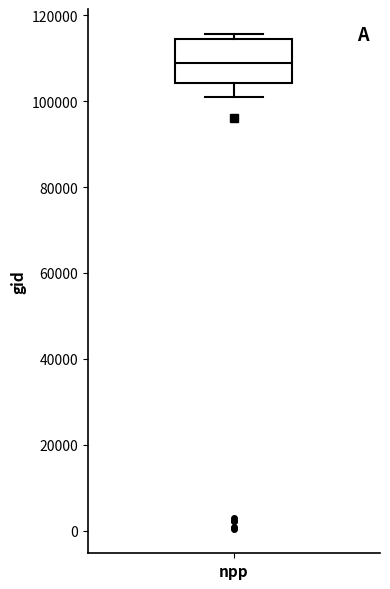

Read this box plot against the y-axis: the position of the median line, the range covered by the box, and the ends of both whiskers. The values are not printed on the chart, so give them approximately, as read against the axis.

median 108000, box 104000 to 114000, whiskers 100000 to 116000